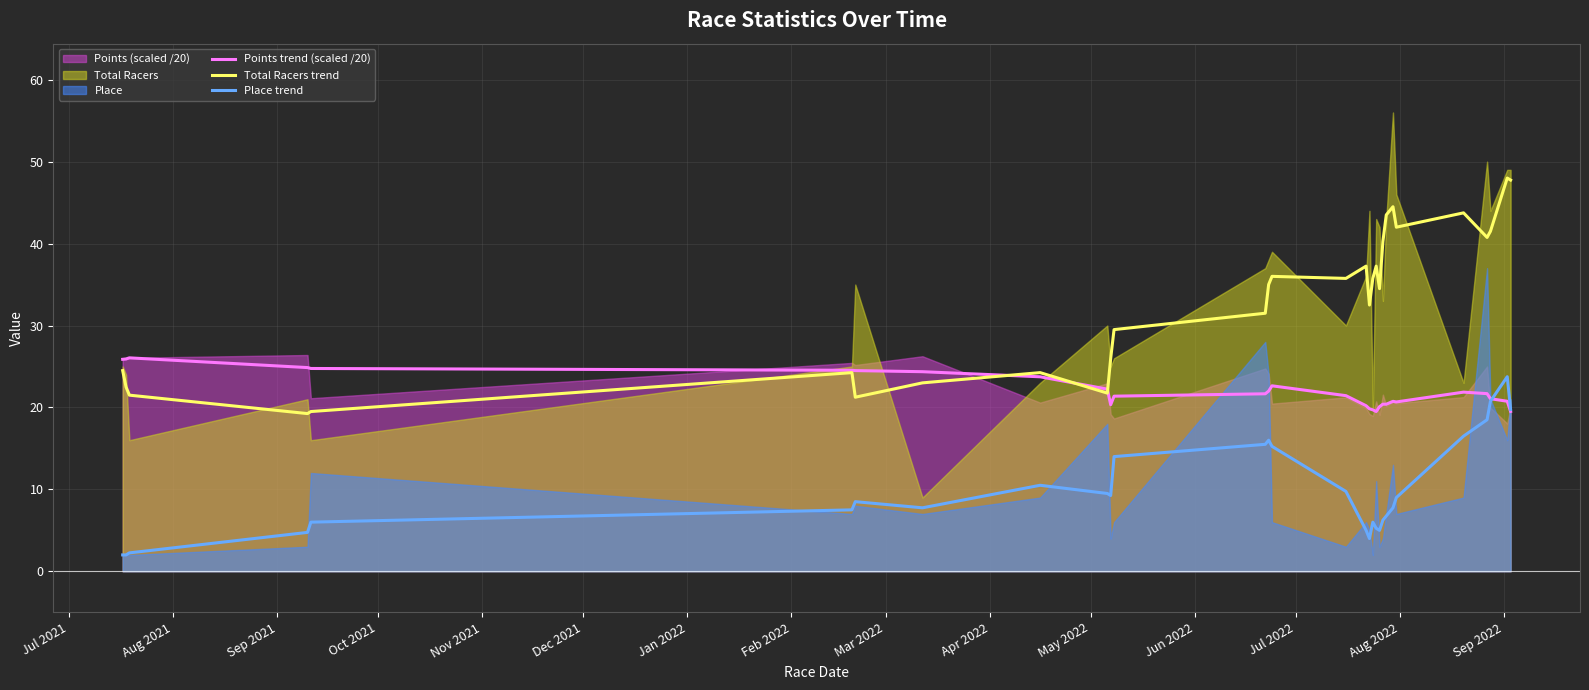

What is the lowest value of the Points trend (scaled /20) series?

19.5